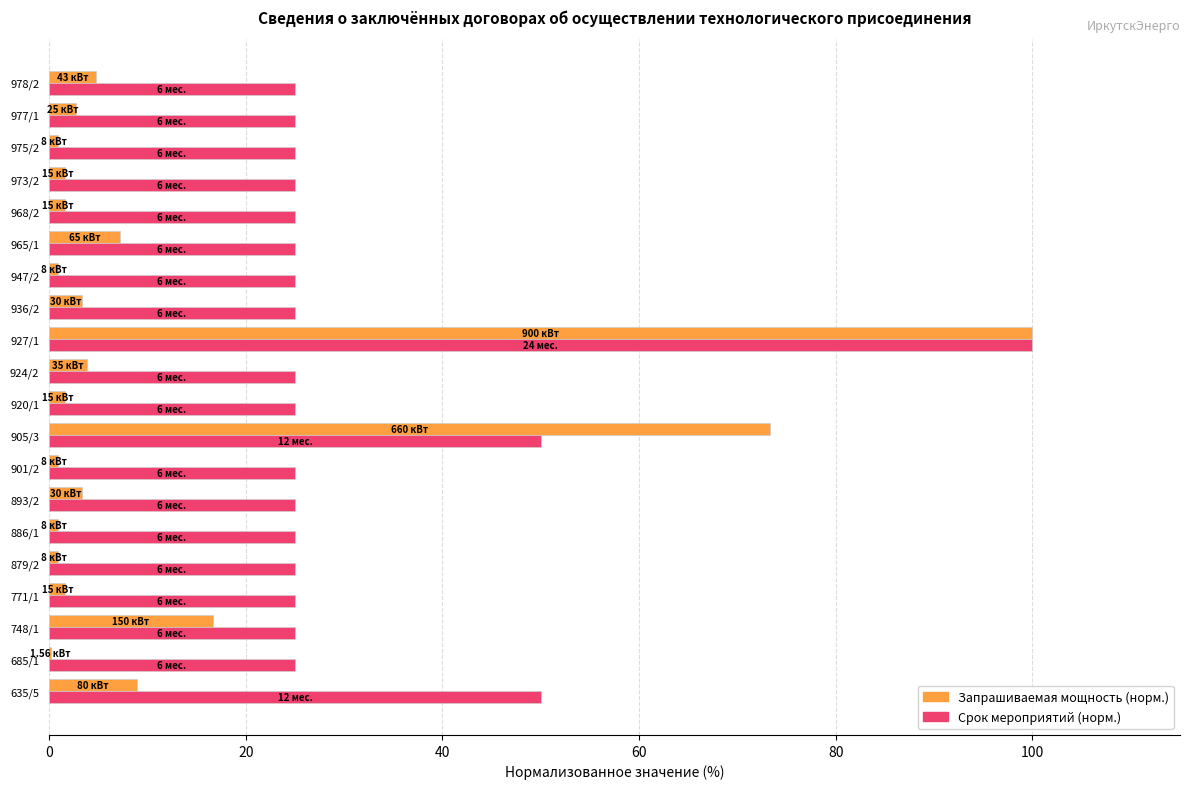

What is the sum of all Запрашиваемая мощность (норм.) values?

235.5